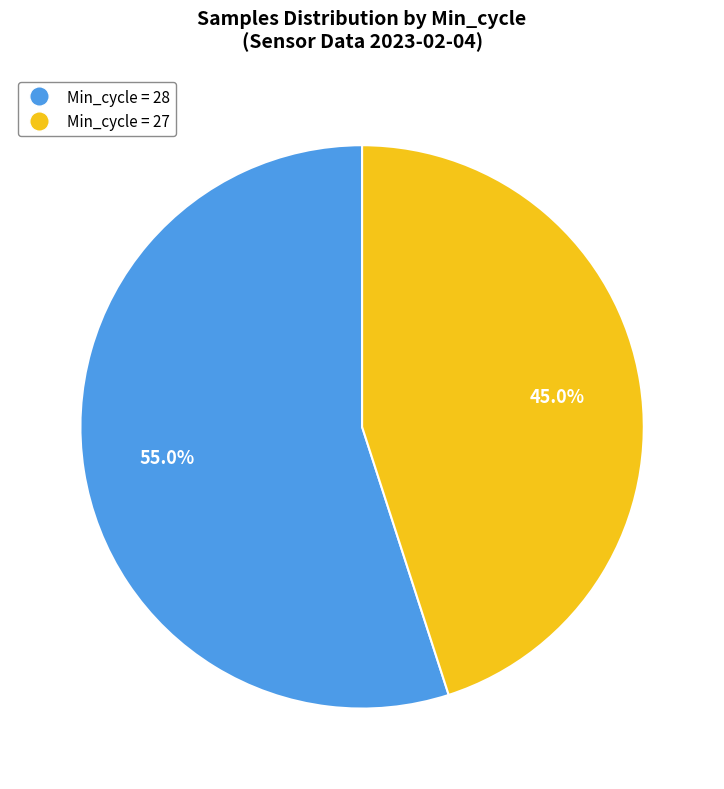

How many slices are in this pie chart?

2